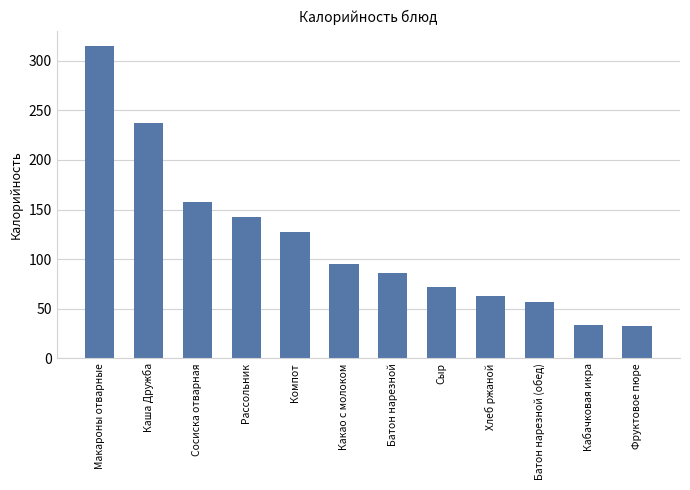

The chart shows a value of 237.5 at Каша Дружба. True or false?

True